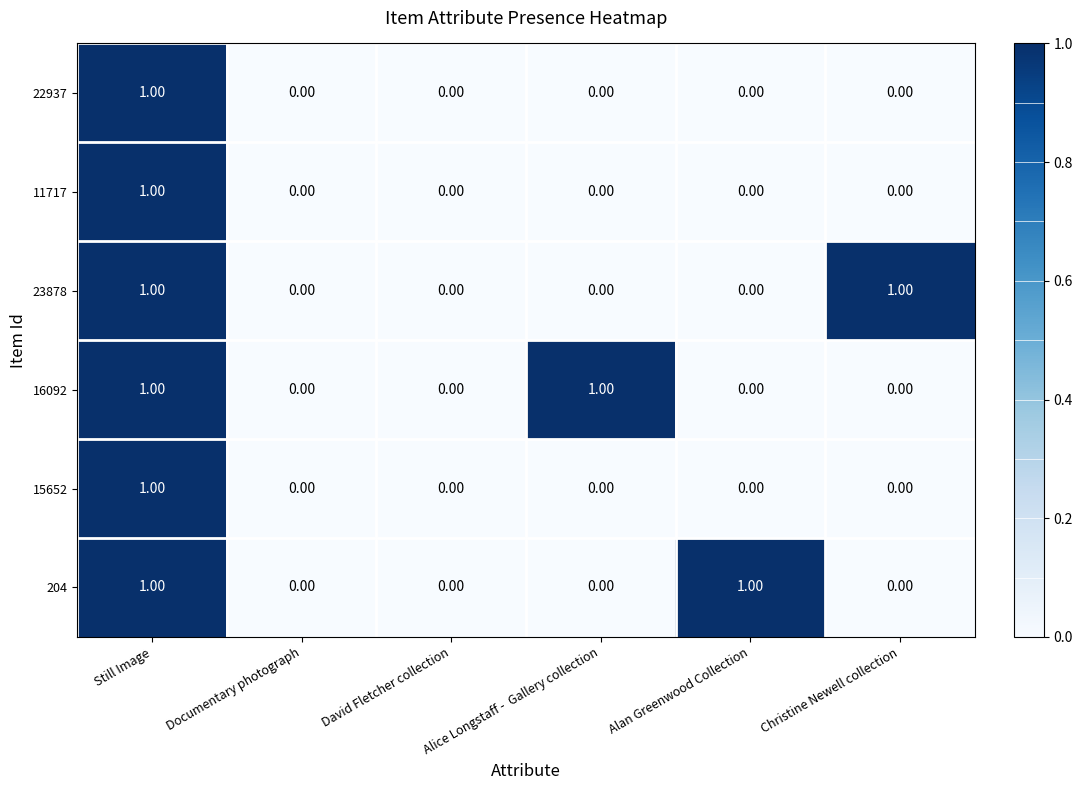

At which category is the sum across all series the highest?

Still Image